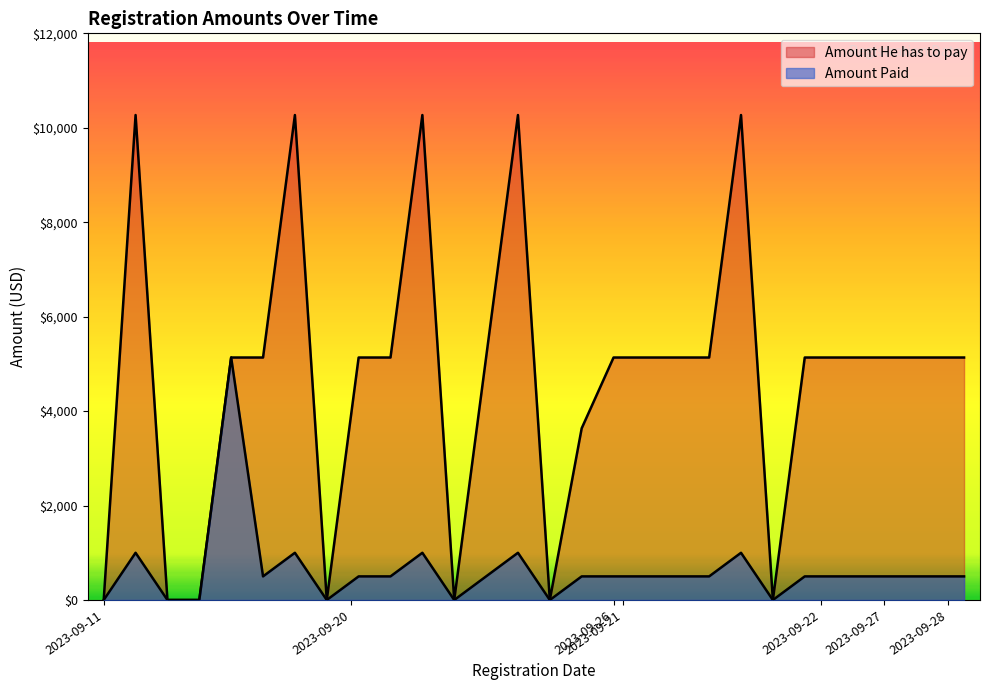

Reading right to left, extract all data points from this chart.

Amount Paid: 500	500	500	500	500	500	0	1000	500	500	500	500	500	0	1000	500	0	1000	500	500	0	1000	500	5135	0	0	1000	0
Amount He has to pay: 5135	5135	5135	5135	5135	5135	0	10270	5135	5135	5135	5135	3636	0	10270	5135	0	10270	5135	5135	0	10270	5135	5135	0	0	10270	0